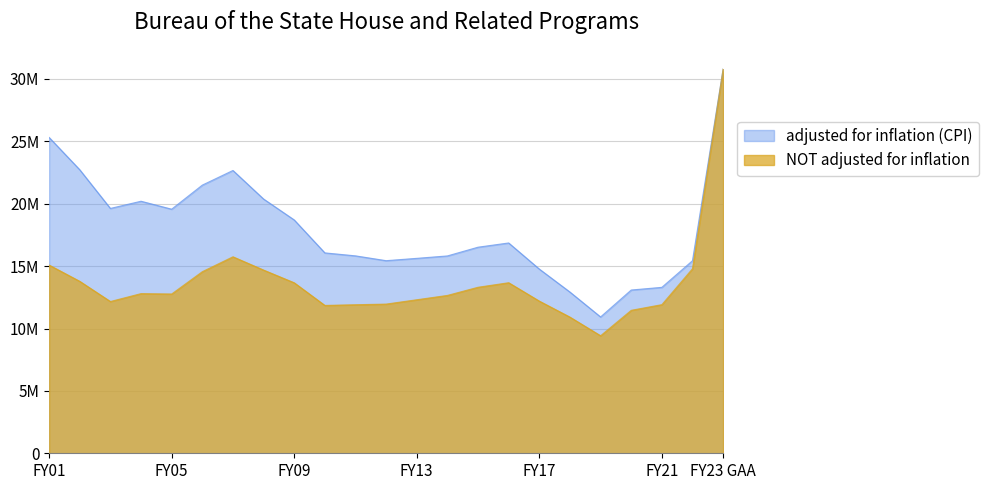

What position from the left is FY01?

1